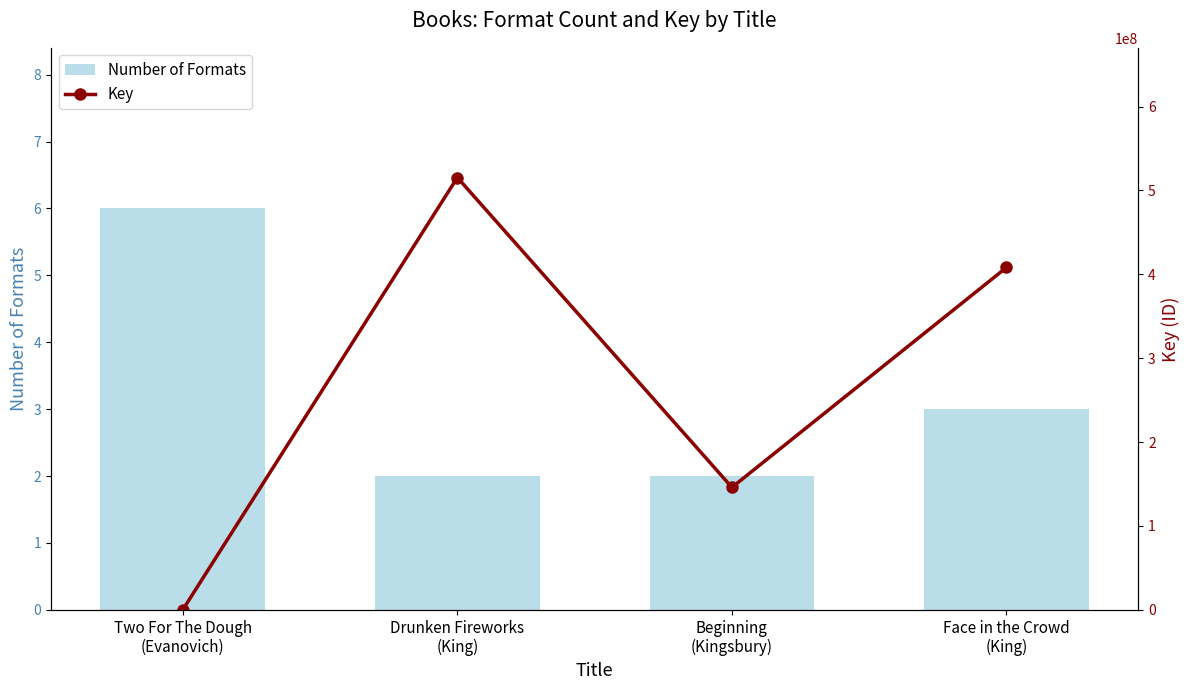

Rank the series at Two For The Dough
(Evanovich) from highest to lowest value.

Key, Number of Formats